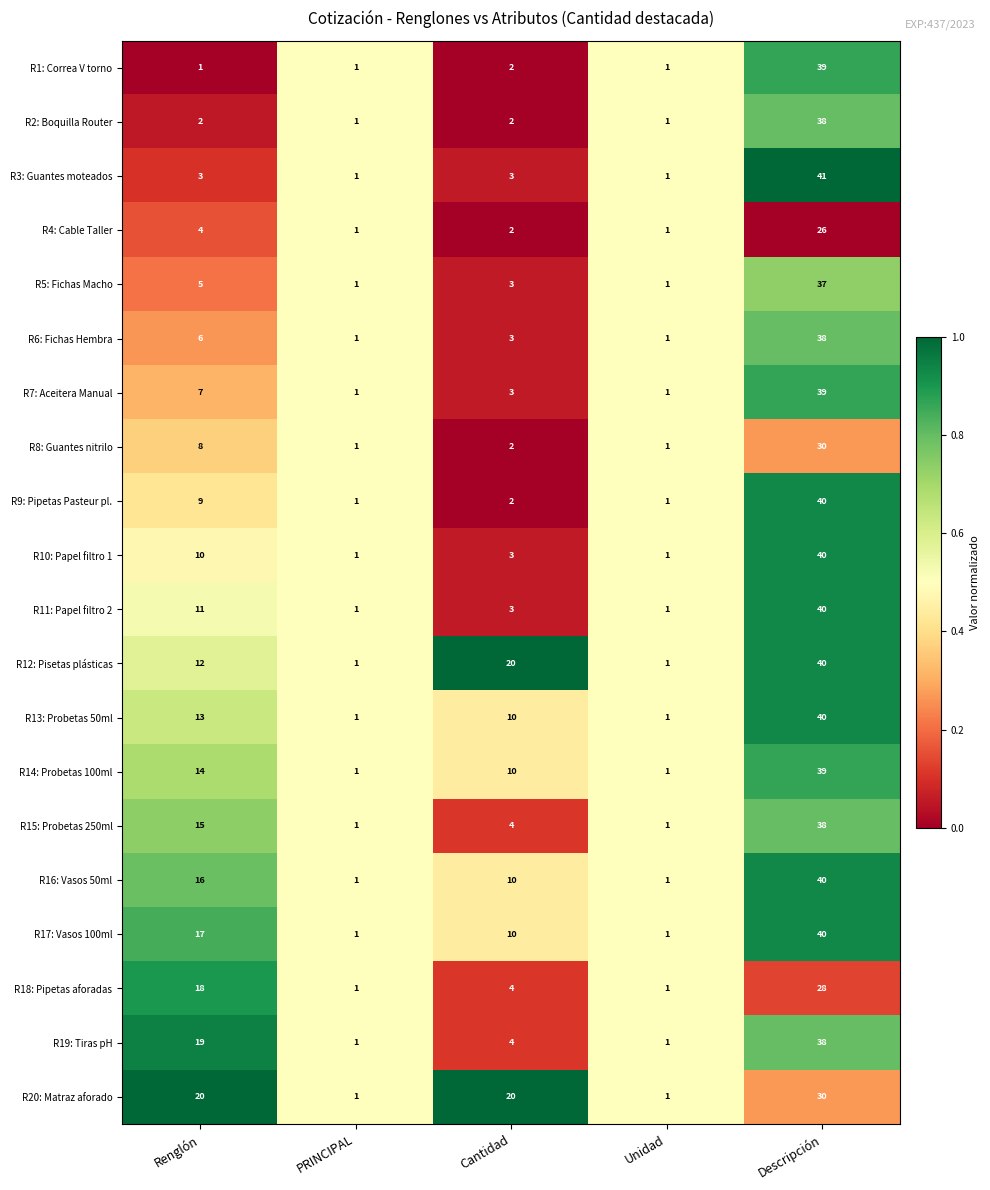

What is the difference between the maximum and minimum values in the R16: Vasos 50ml series?

39